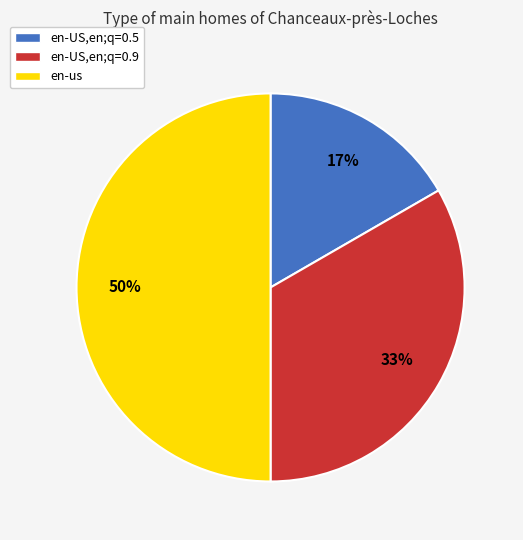

Does en-US,en;q=0.5 account for over 50% of the chart?

No